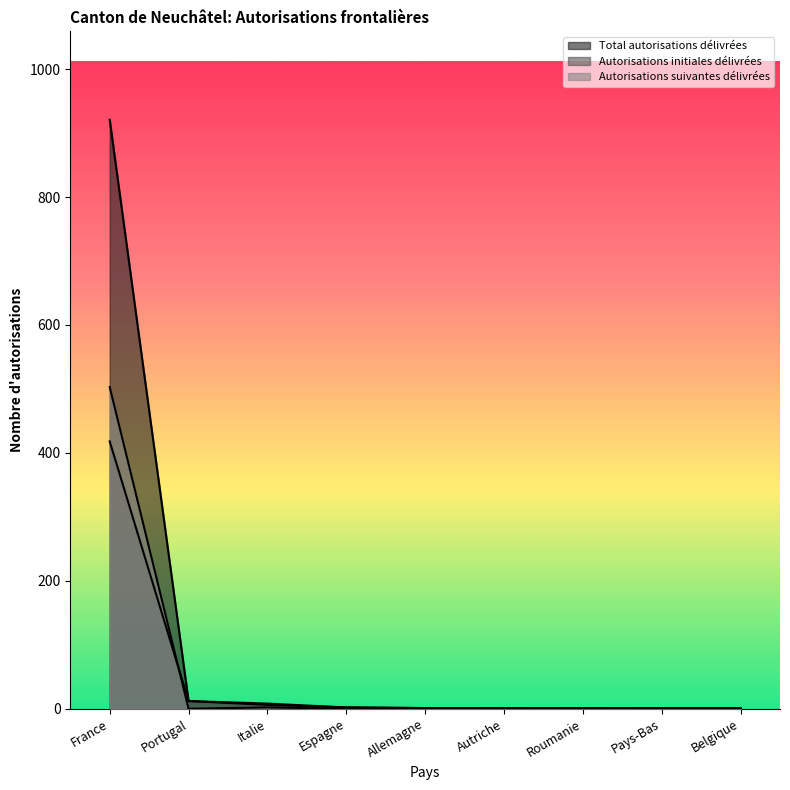

Which series changed the most between France and Belgique?

Total autorisations délivrées